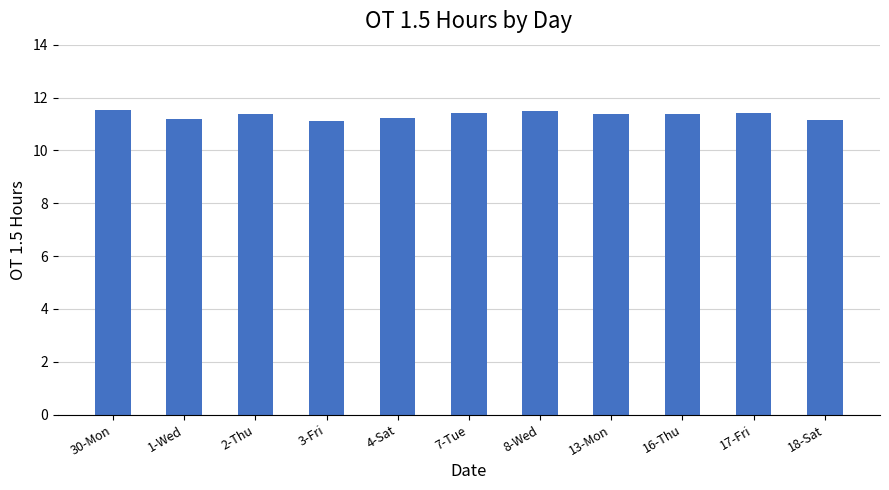

What is the smallest value displayed?

11.1